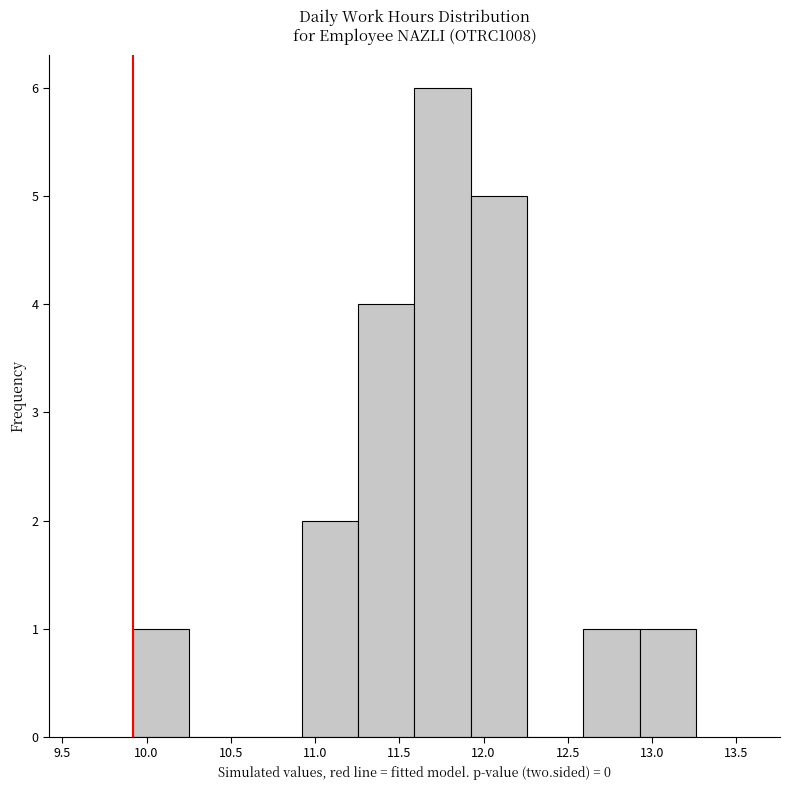

Over which range of the x-axis is the bar tallest?

11.60 to 11.90